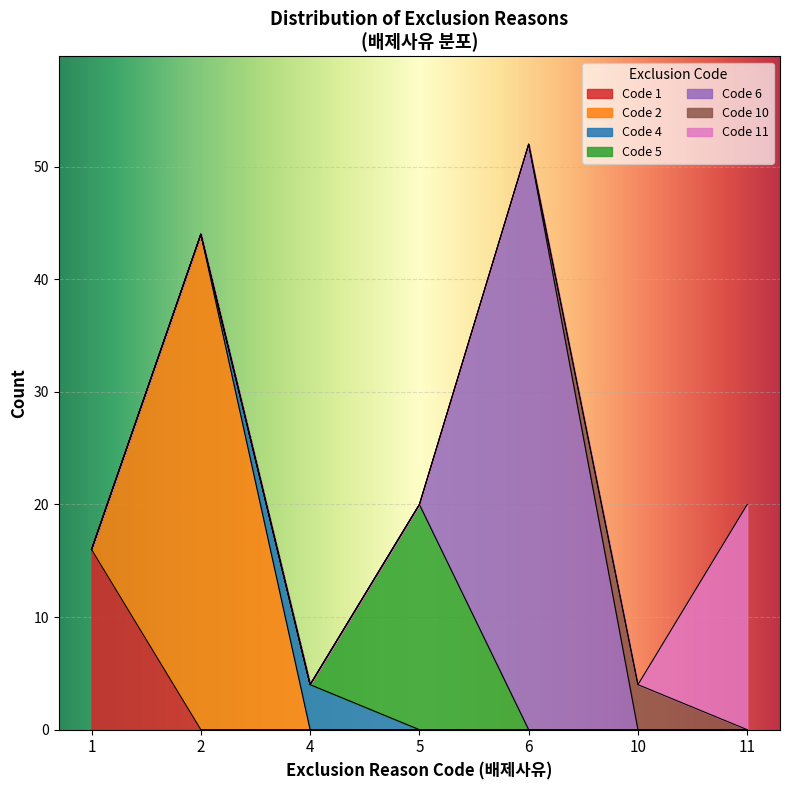

What is the maximum value for Code 1?

16